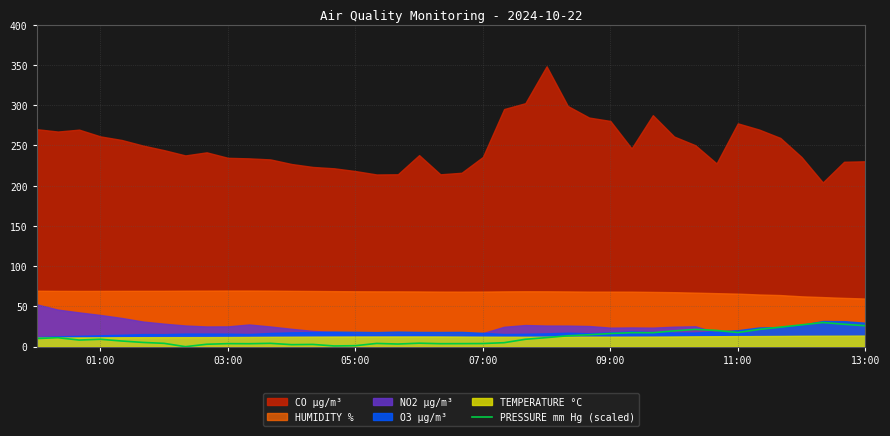

What is the highest value of the PRESSURE mm Hg (scaled) series?

30.0